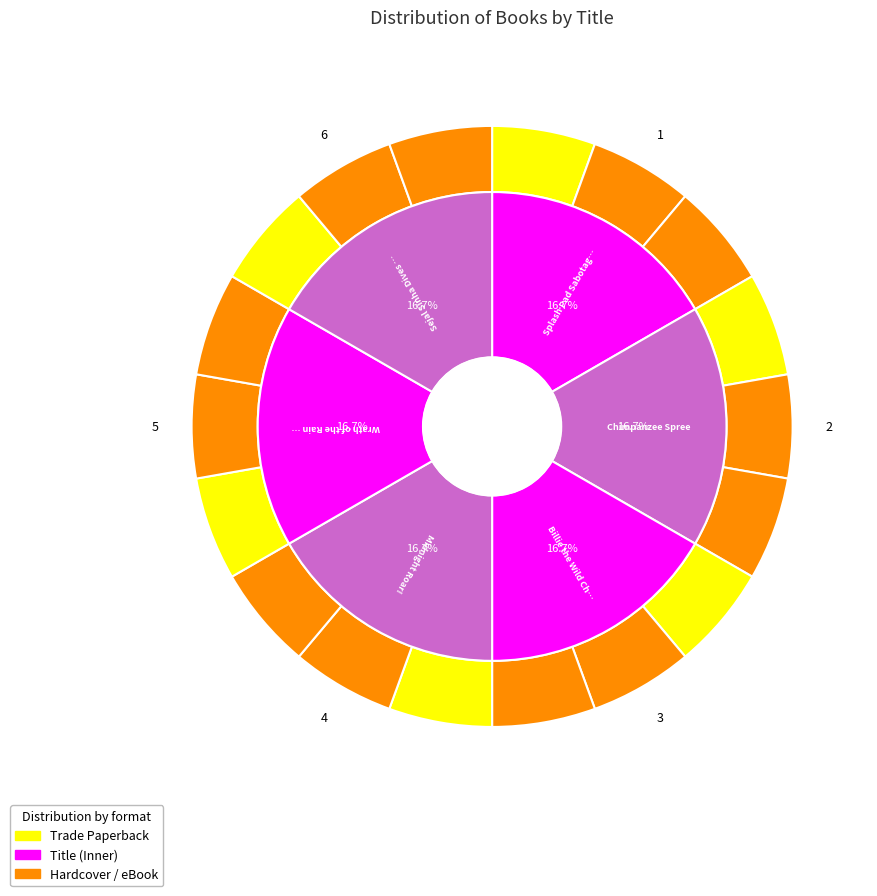

To the nearest percent, what is the average slice percentage?

17%